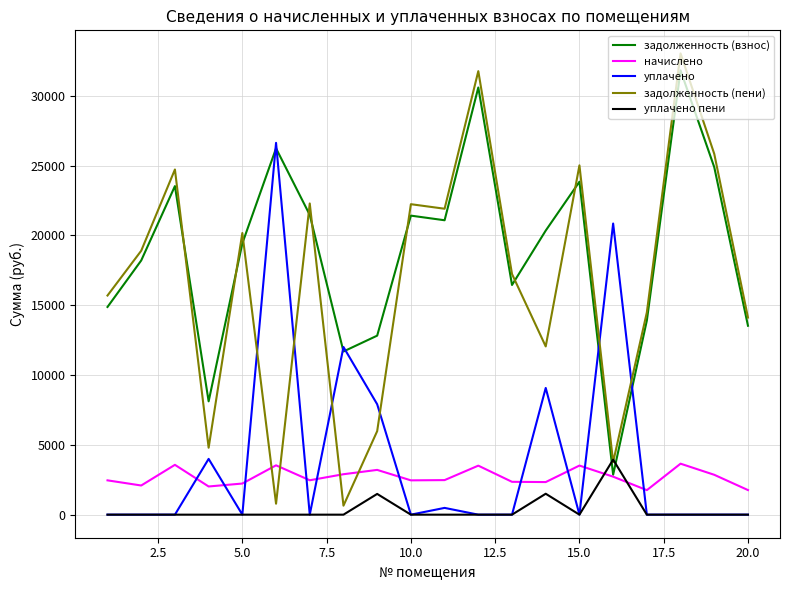

Which series has the widest spread of values?

задолженность (пени)